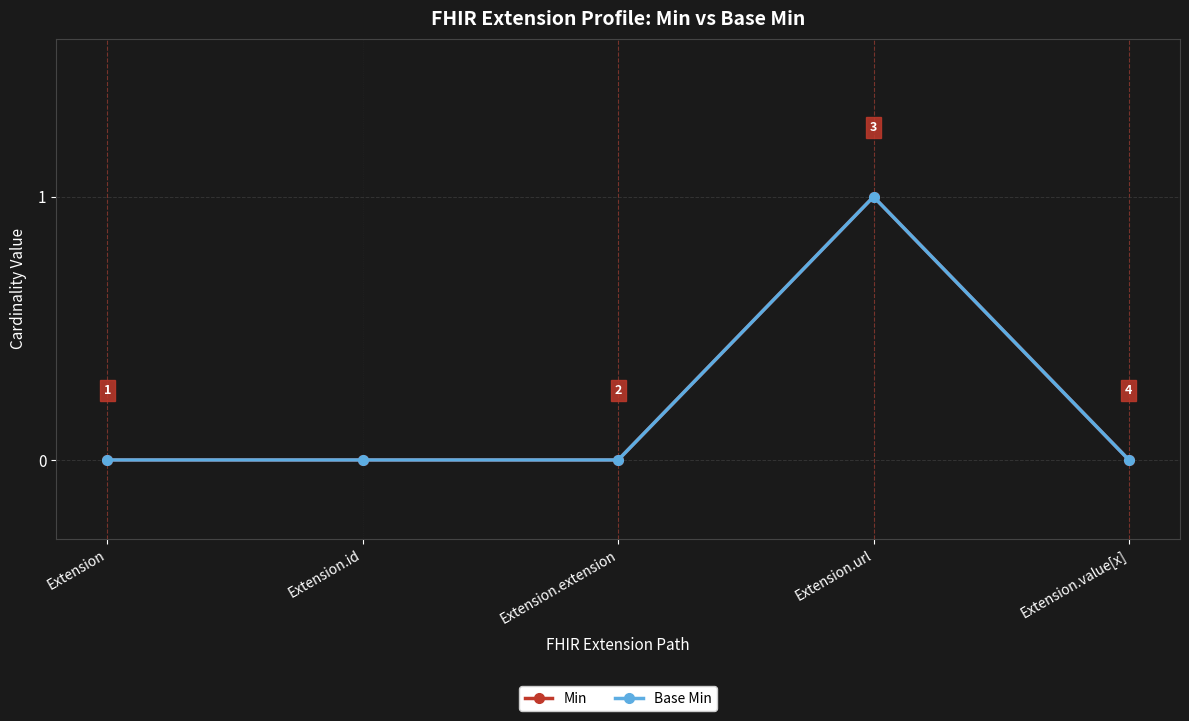

Where is Base Min nearest to the value 0?

Extension